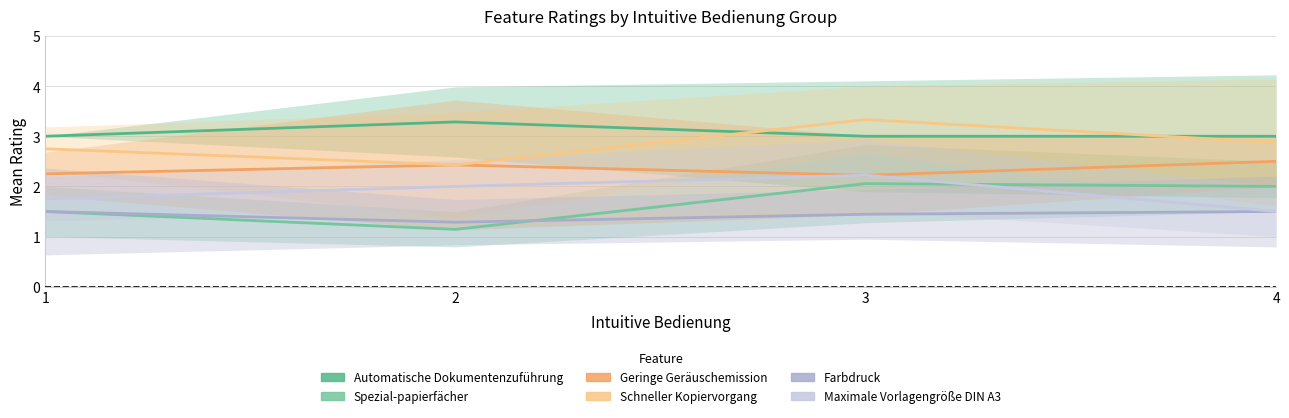

What is the spread (max minus min) of values at 1?

1.5